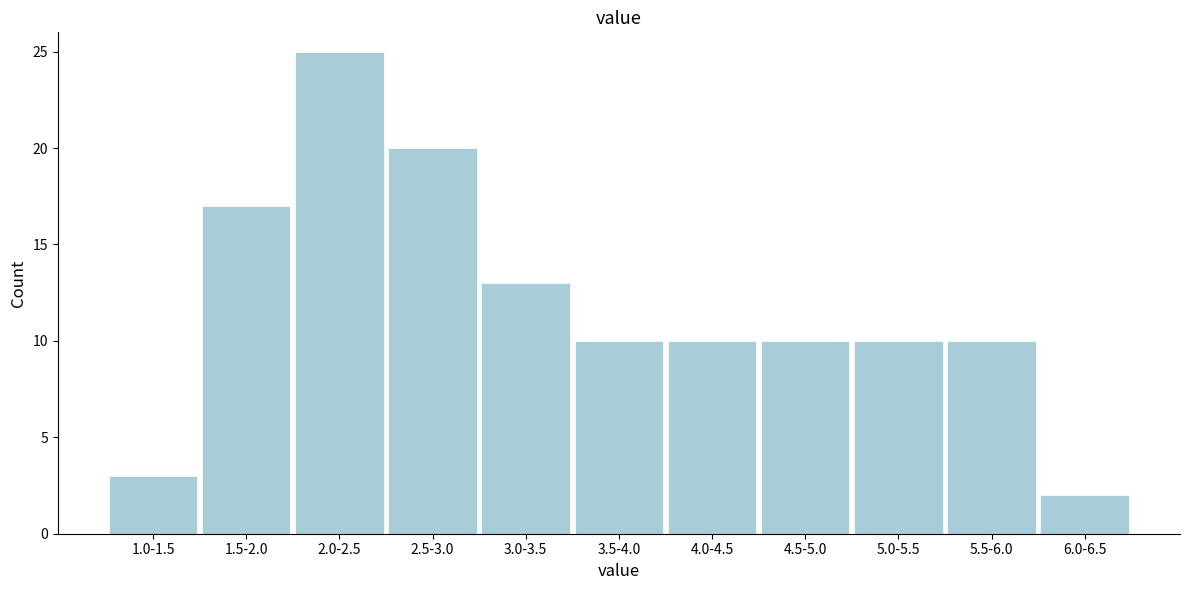

Reading left to right, list all the values displayed in this chart.

3	17	25	20	13	10	10	10	10	10	2